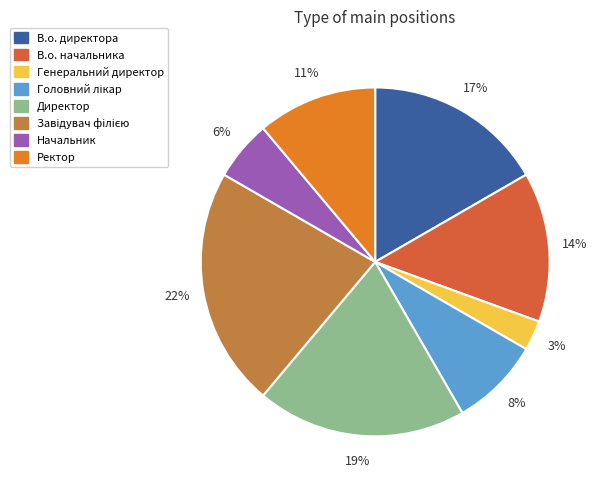

Is there any slice that represents more than half of the pie?

No